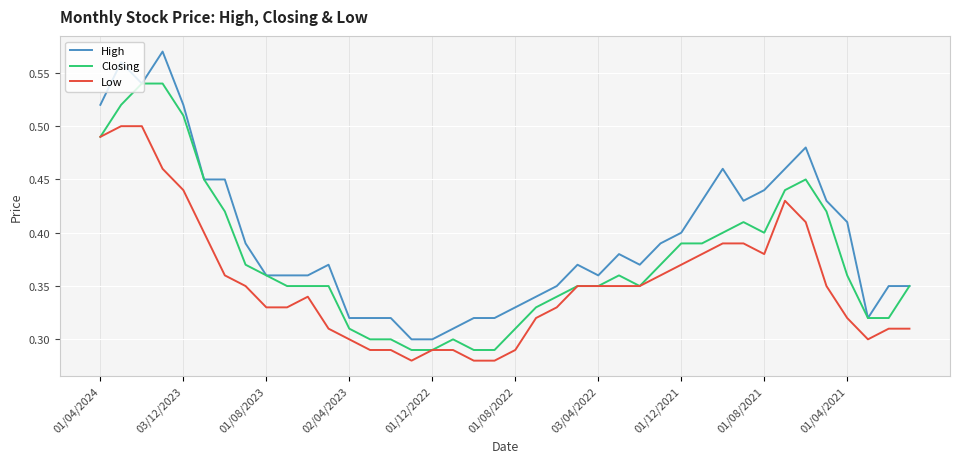

Does the chart have visible grid lines?

Yes